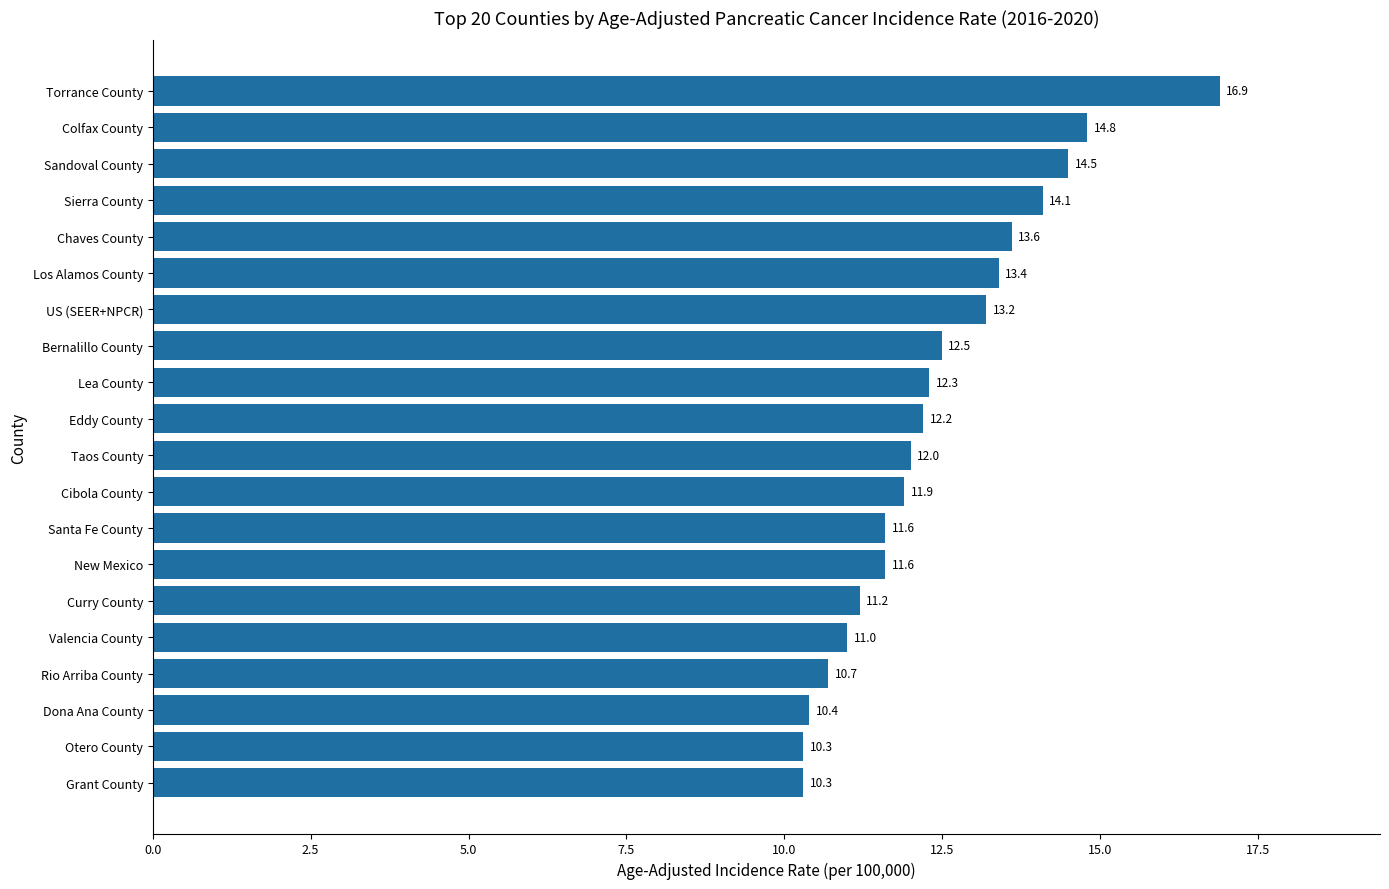

What is the difference between the maximum and minimum values?

6.6